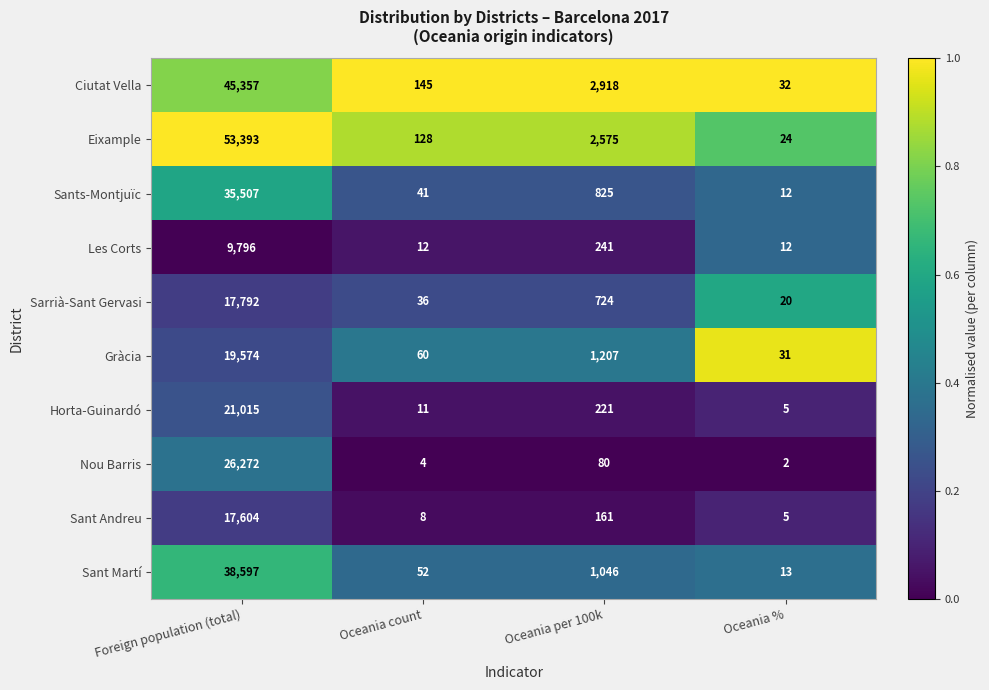

What value does the Sant Andreu series have at Foreign population (total), to the nearest 100?

17600